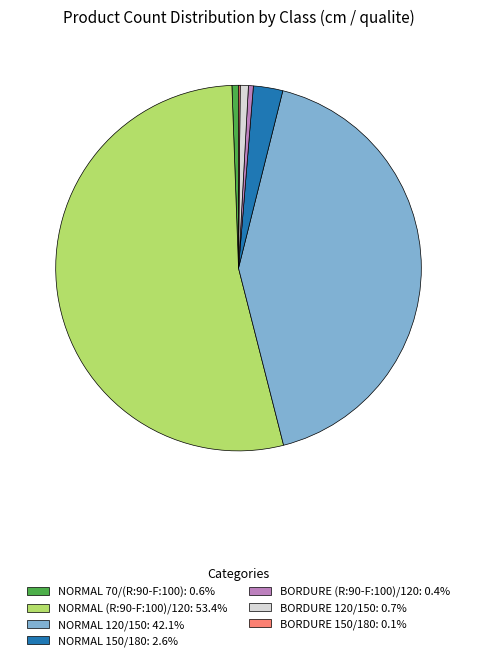

Is there a majority slice in this chart?

Yes